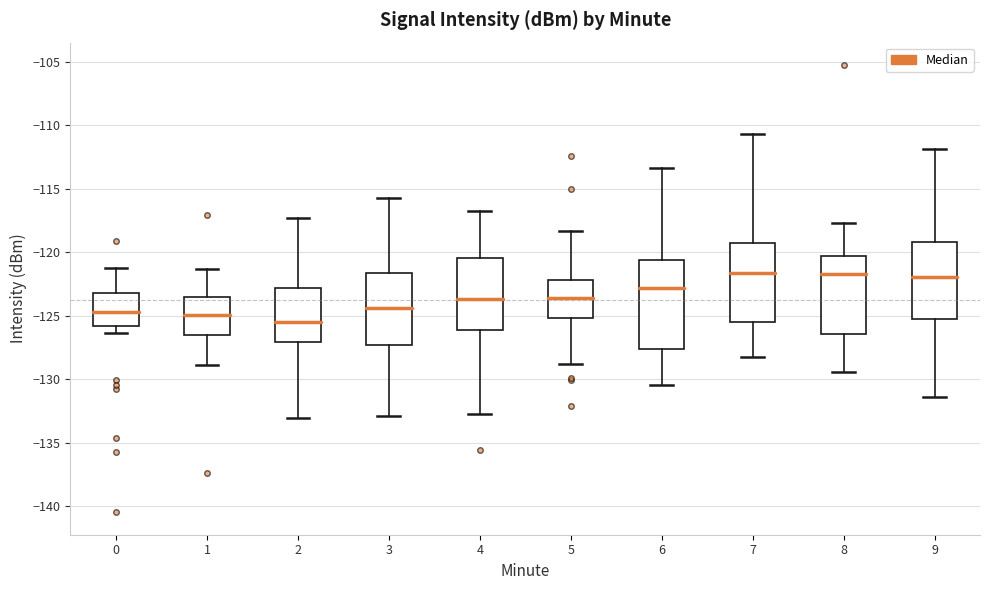

Which box is the tallest, from its lower edge to its upper edge?

6